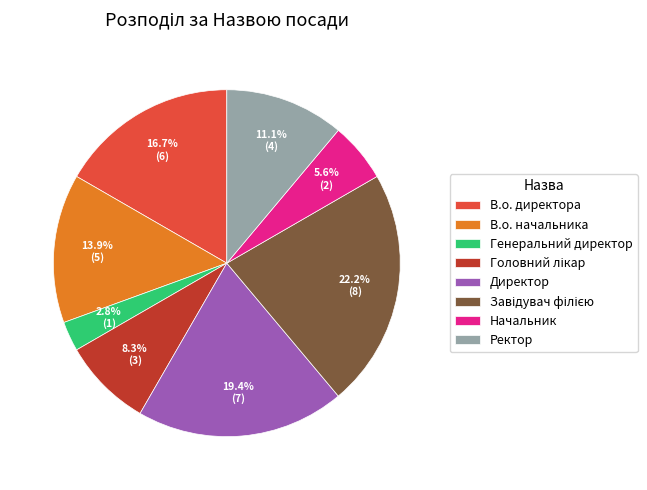

Count the number of slices in the pie.

8